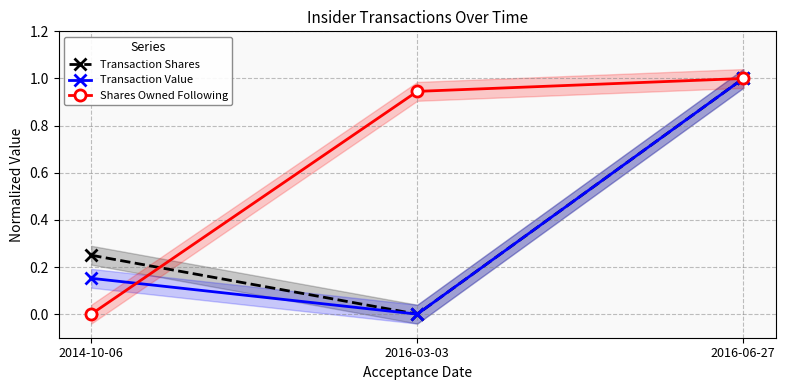

Reading right to left, transcribe all the data shown in this chart.

Transaction Shares: 1.0	0.0	0.2
Transaction Value: 1.0	0.0	0.2
Shares Owned Following: 1.0	0.9	0.0